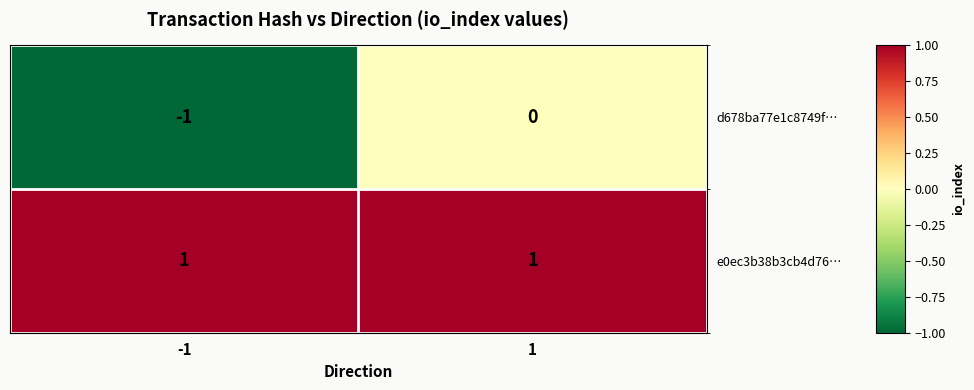

Which series changed the most between -1 and 1?

d678ba77e1c8749f…